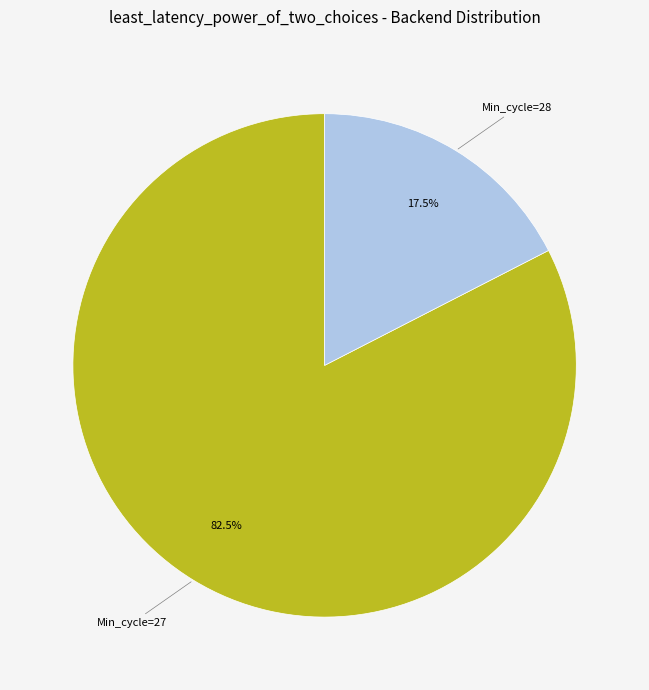

How many slices are in this pie chart?

2